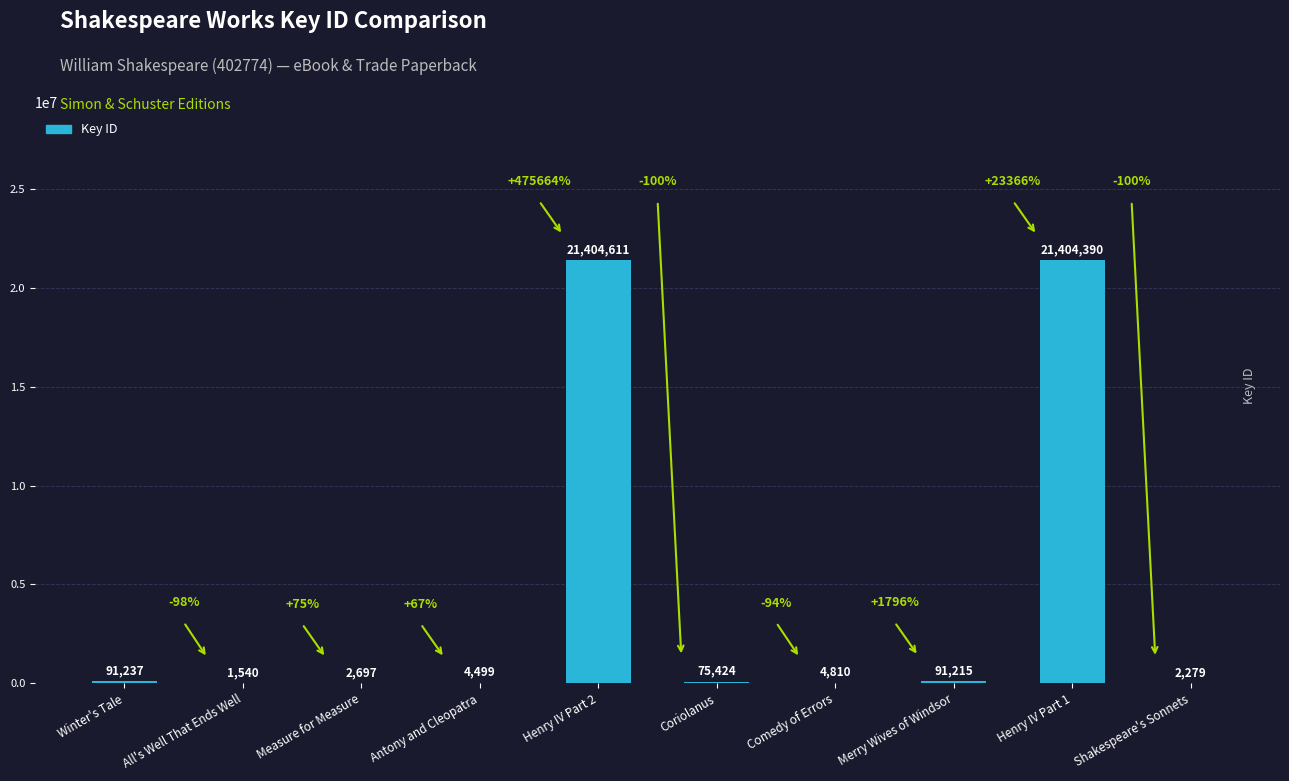

The chart shows a value of 2697 at Measure for Measure. True or false?

True